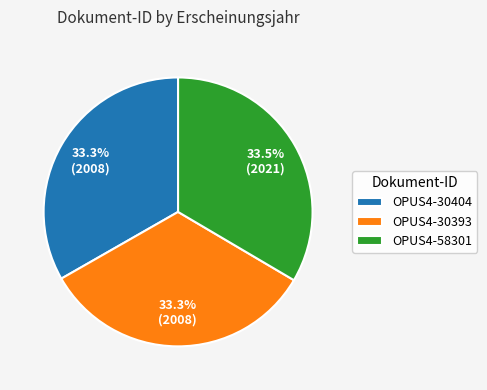

Is there a majority slice in this chart?

No